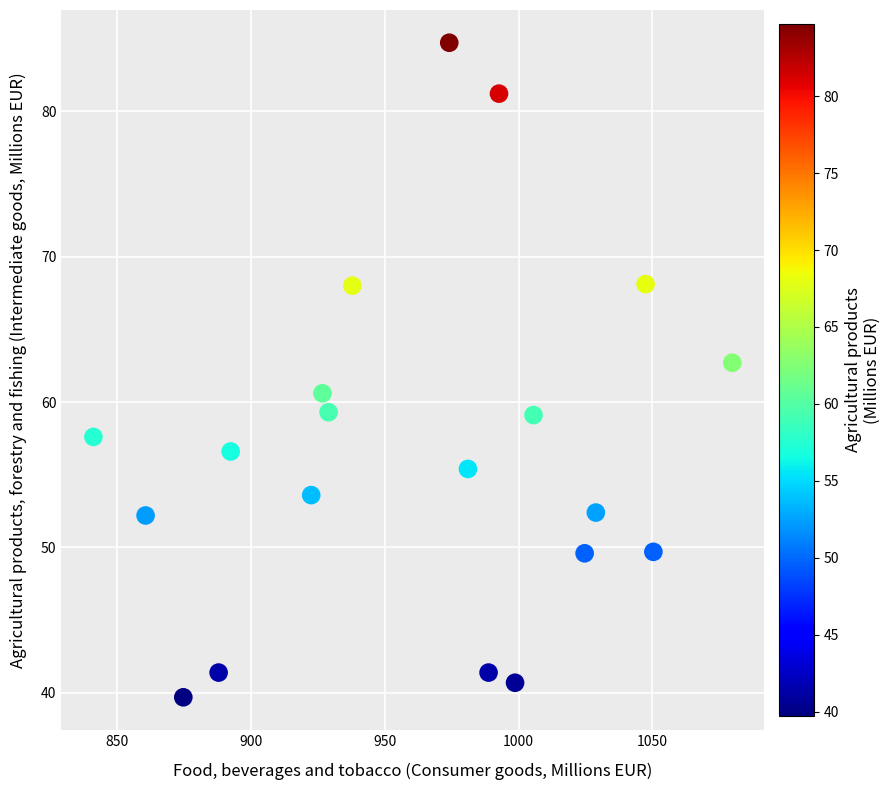

What is the range of Y values (max minus min)?

45.0